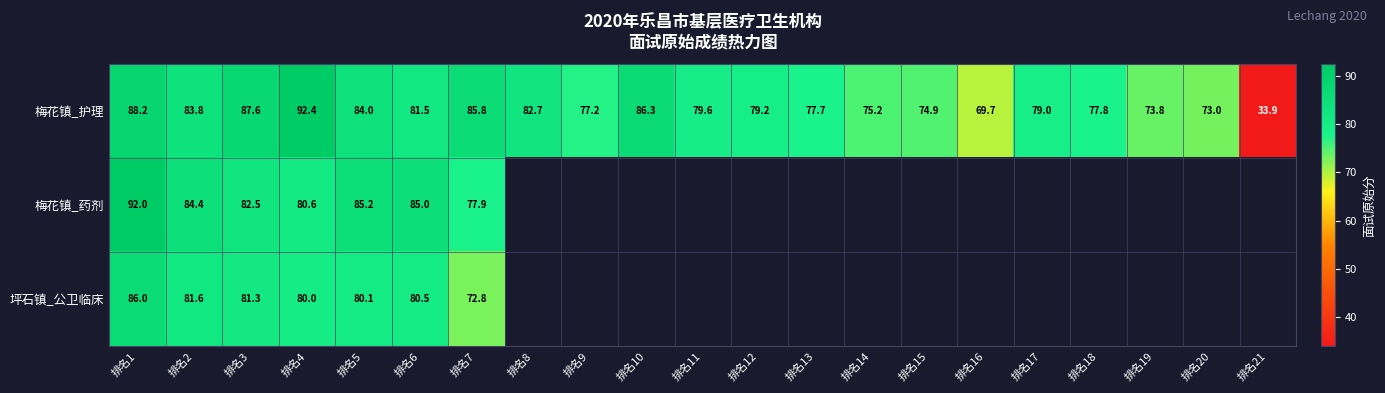

The value of 梅花镇_护理 at 排名18 is 77.8. True or false?

True